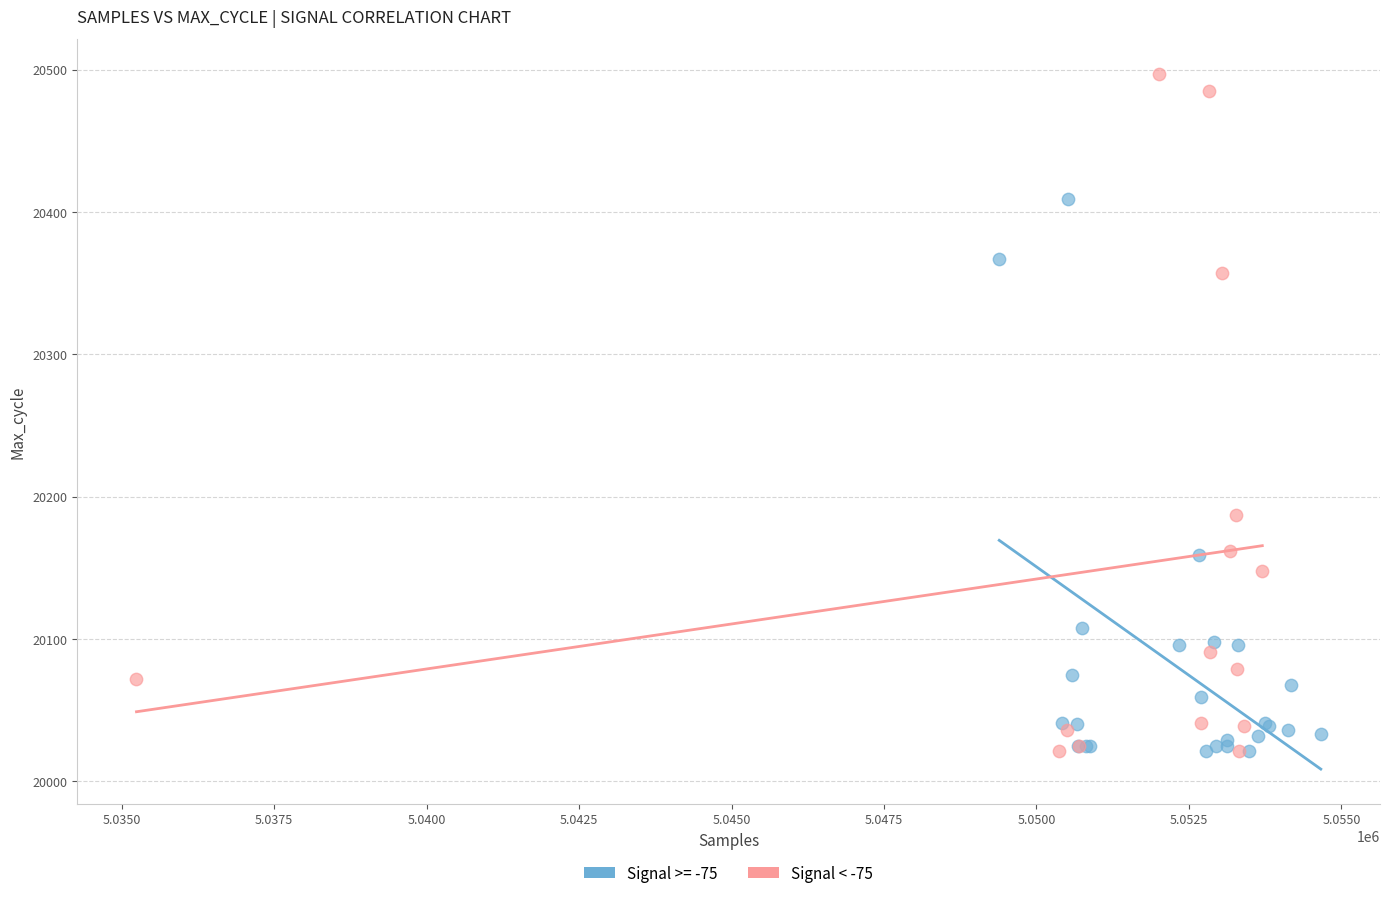

Which series contains the highest Y value?

Signal < -75